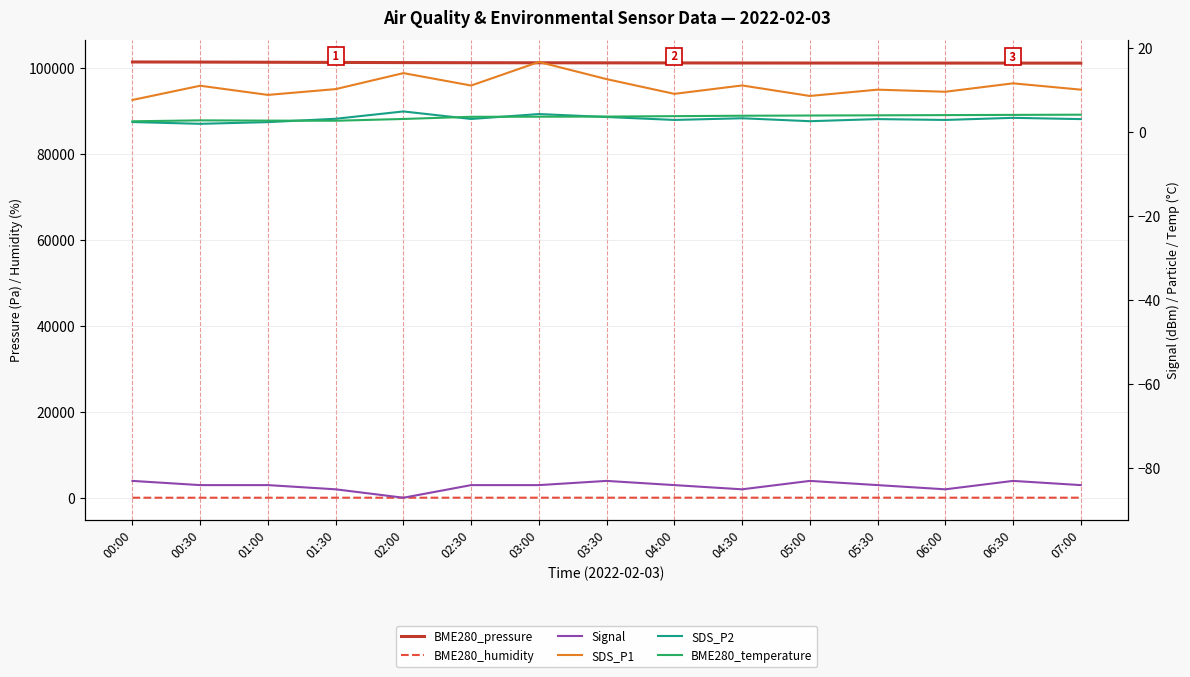

What is the approximate value of SDS_P1 at 01:30?

10.1